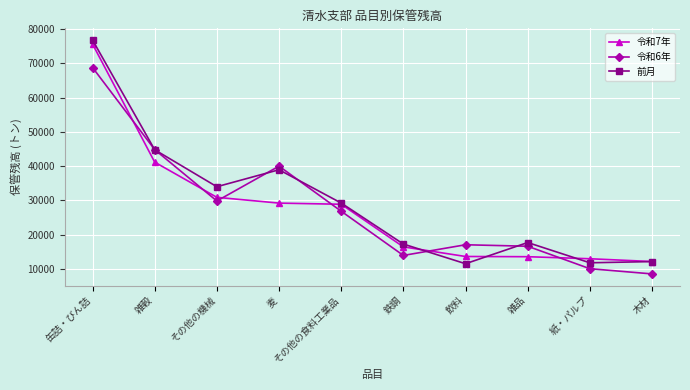

At how many categories does at least one series exceed 69271?

1